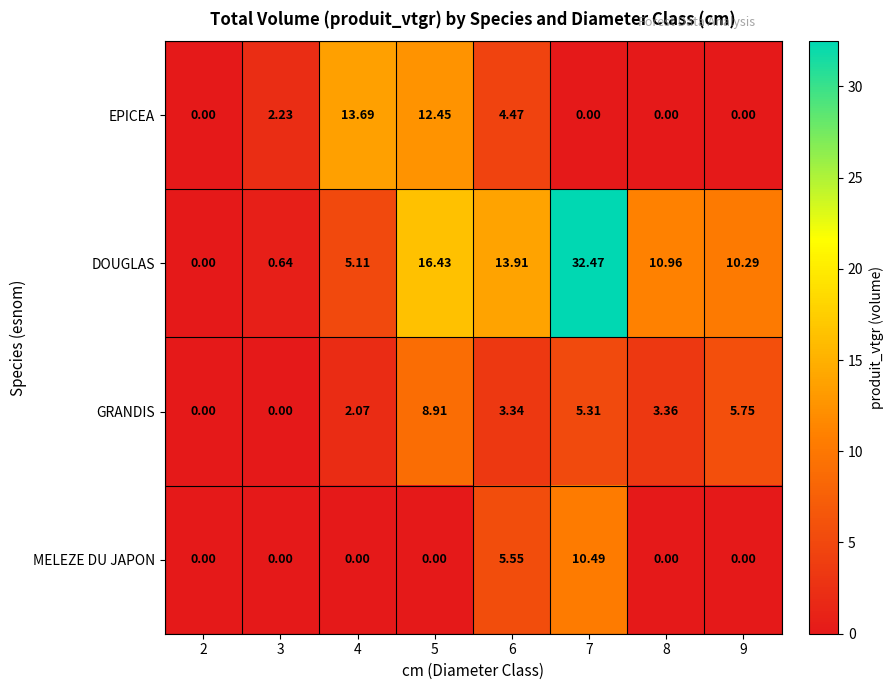

Which series has the largest total across all categories?

DOUGLAS